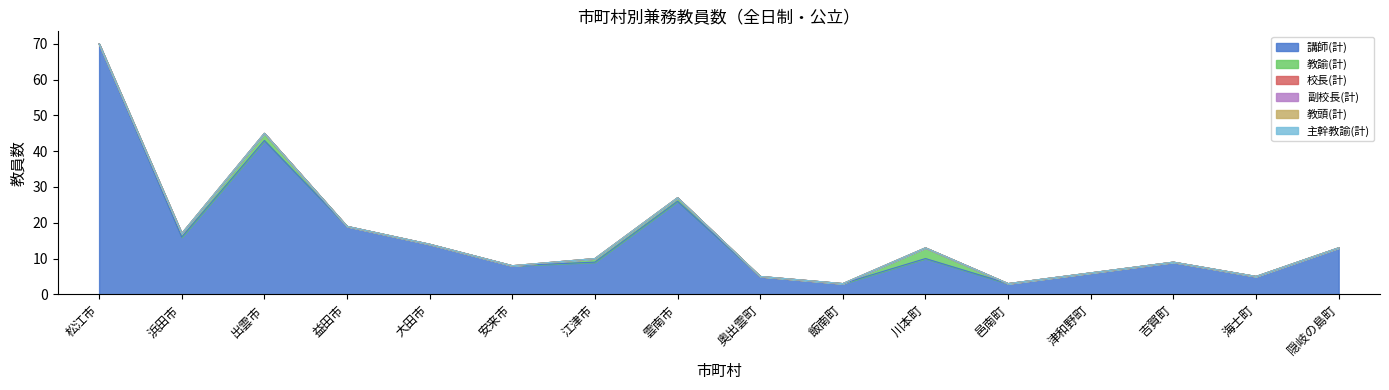

Between 川本町 and 津和野町, which series saw the biggest shift?

講師(計)